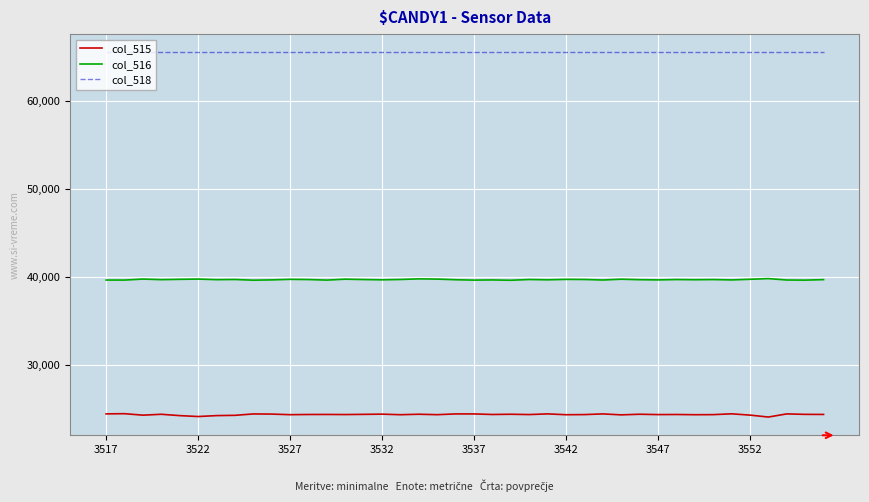

What is the smallest value displayed?

24097